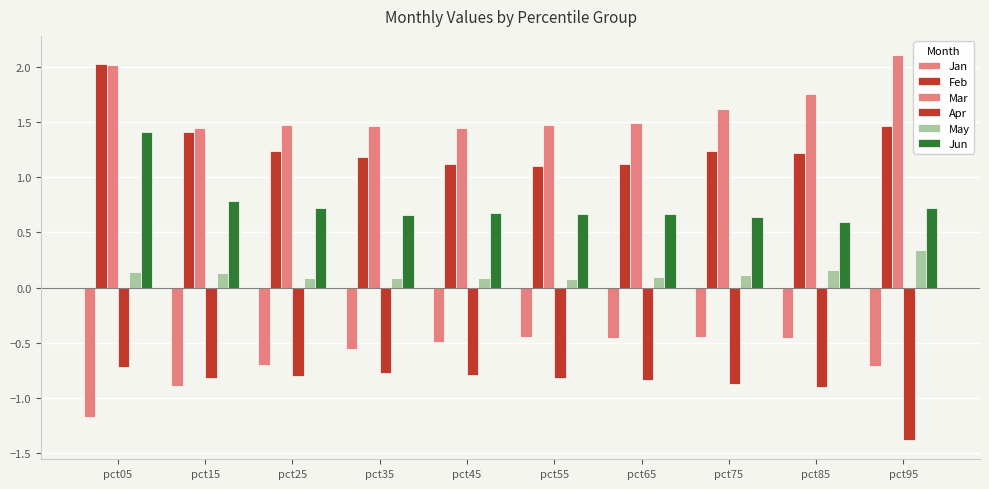

Count the number of data series in this chart.

6